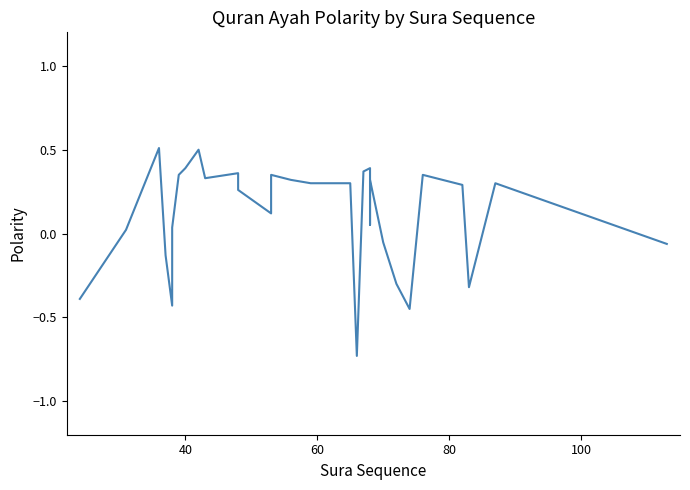

What is the minimum value shown in the chart?

-0.7